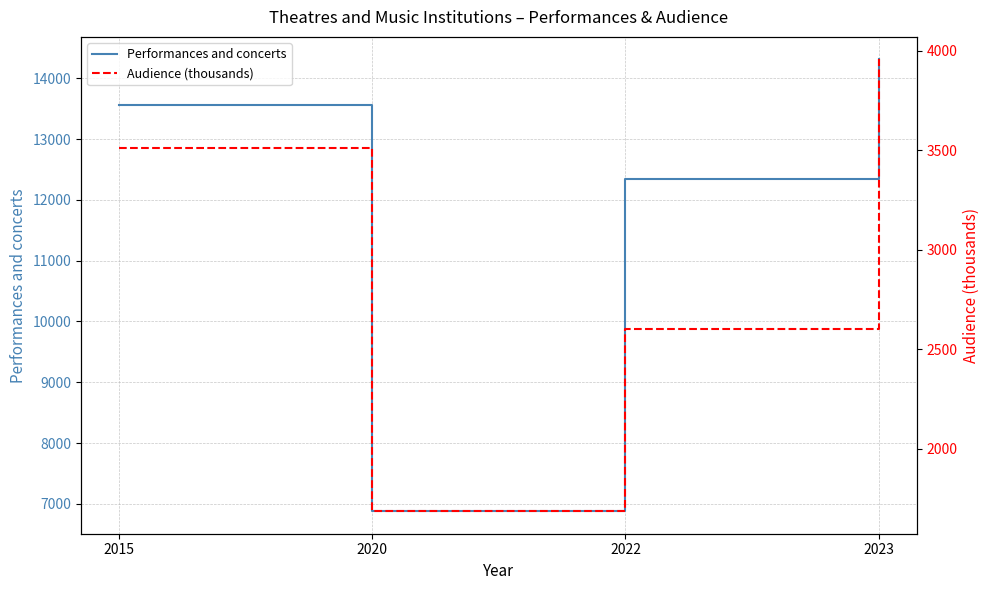

Which series has the largest total across all categories?

Performances and concerts